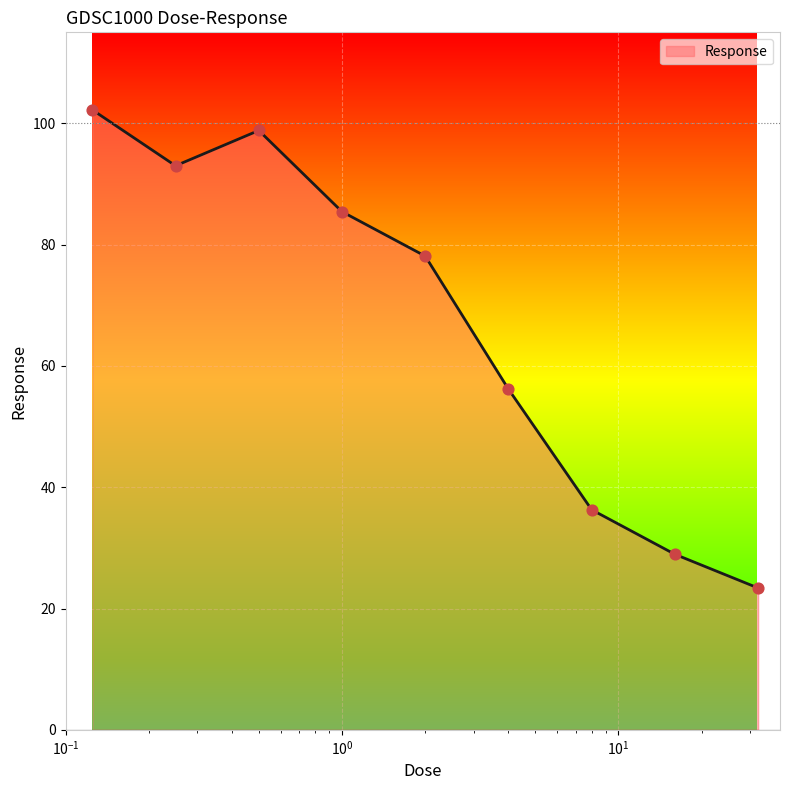

What is the difference between the maximum and minimum values?

78.8